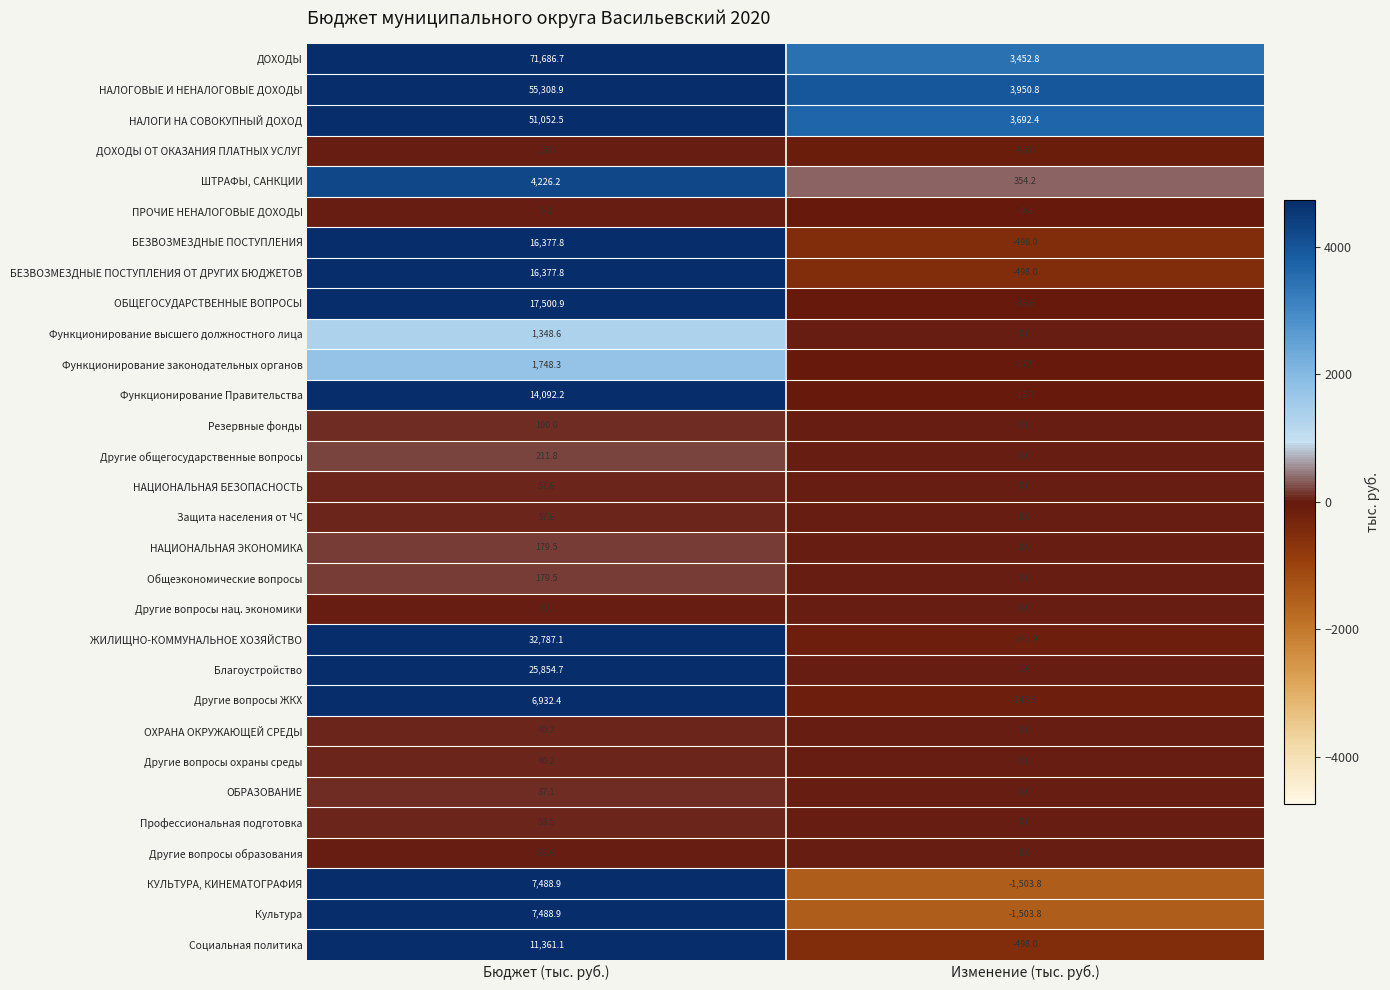

Which series has the largest total across all categories?

ДОХОДЫ